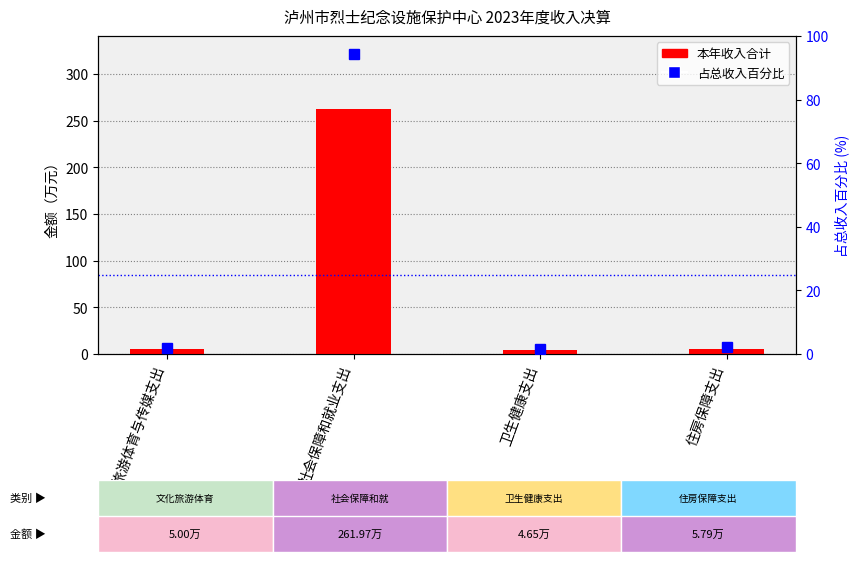

Reading left to right, what are all the values shown in this chart?

本年收入合计: 5.0	262.0	4.7	5.8
占总收入百分比: 1.8	94.4	1.7	2.1